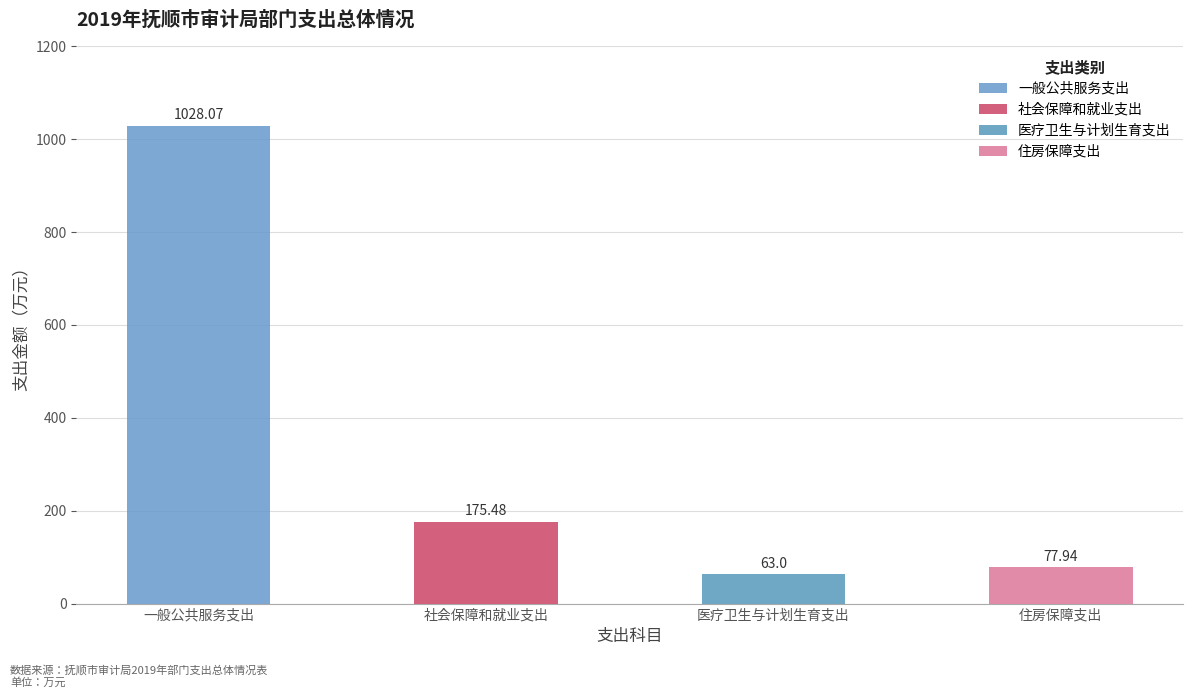

What are all the series names shown in the legend?

一般公共服务支出, 社会保障和就业支出, 医疗卫生与计划生育支出, 住房保障支出